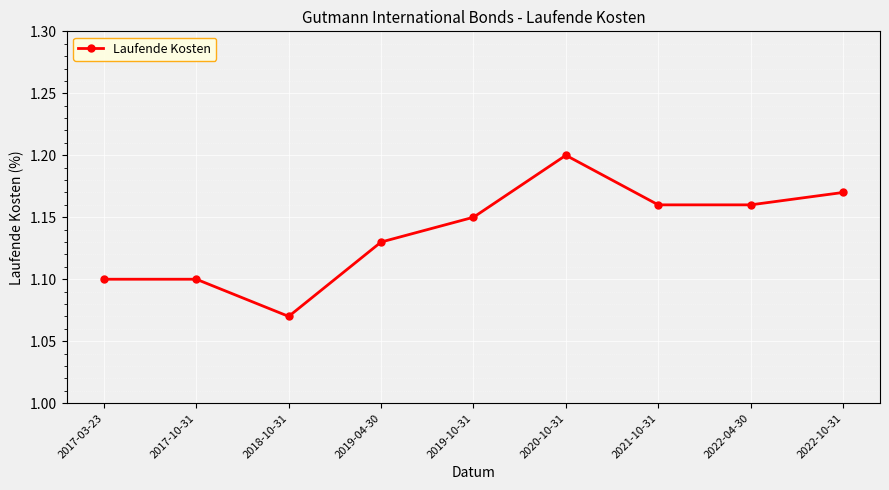

What is the change in value from 2018-10-31 to 2019-10-31?

+0.1